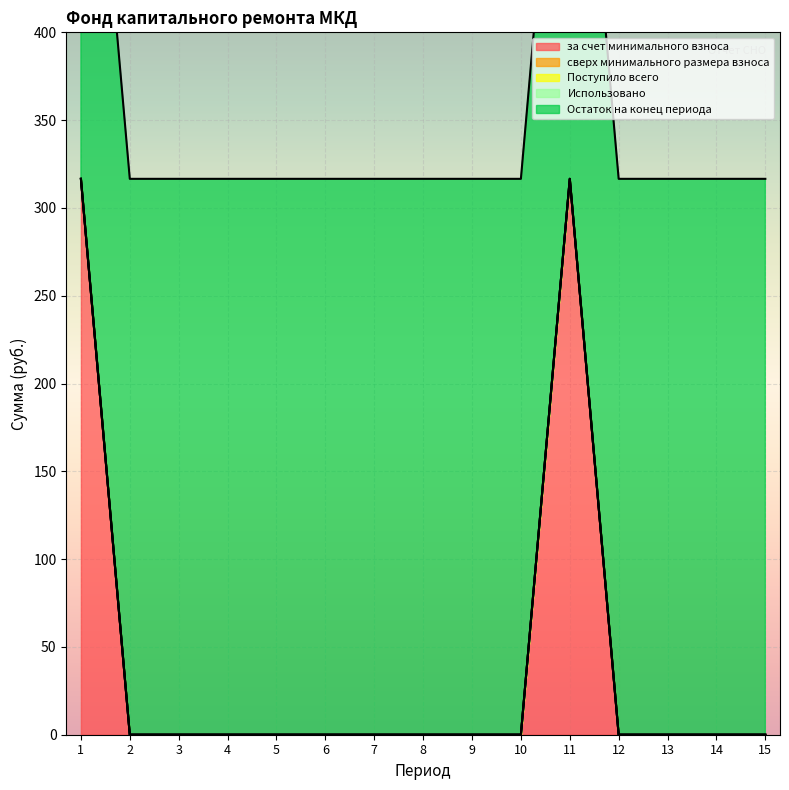

True or false: сверх минимального размера взноса and Остаток на конец периода intersect in this chart.

False